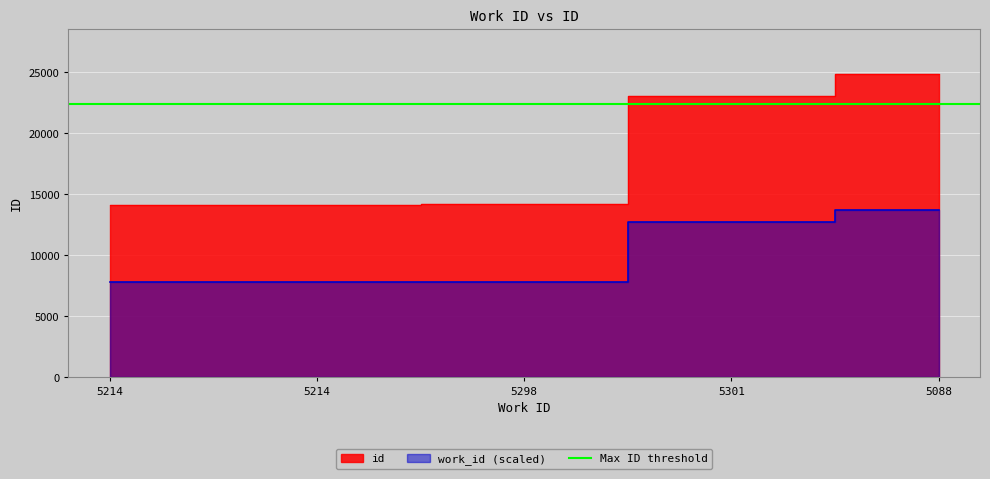

What is the change in value from 5214 to 5088?

+5909.2